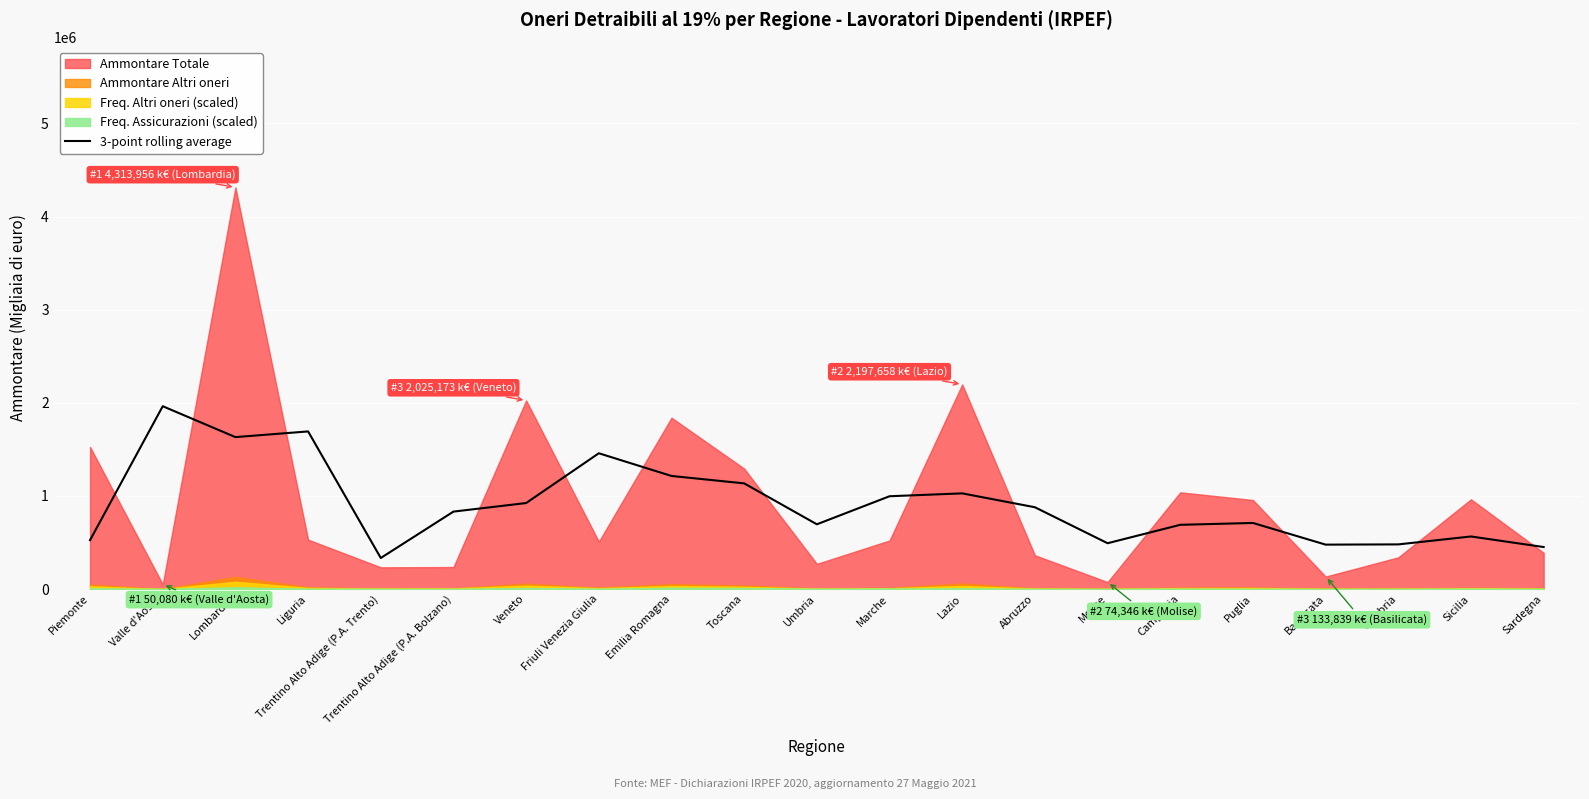

What is the label of the 8th point from the right?

Abruzzo